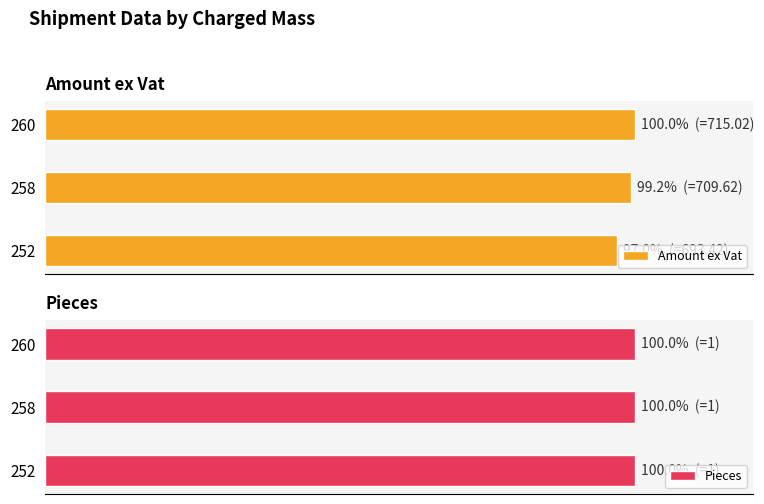

Rank the series by their average value, from highest to lowest.

Amount ex Vat, Pieces